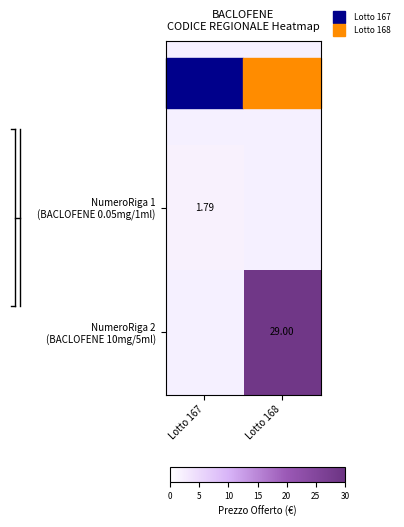

List the labels in order of NumeroRiga 2 (BACLOFENE 10mg/5ml) value, largest first.

Lotto 167, Lotto 168